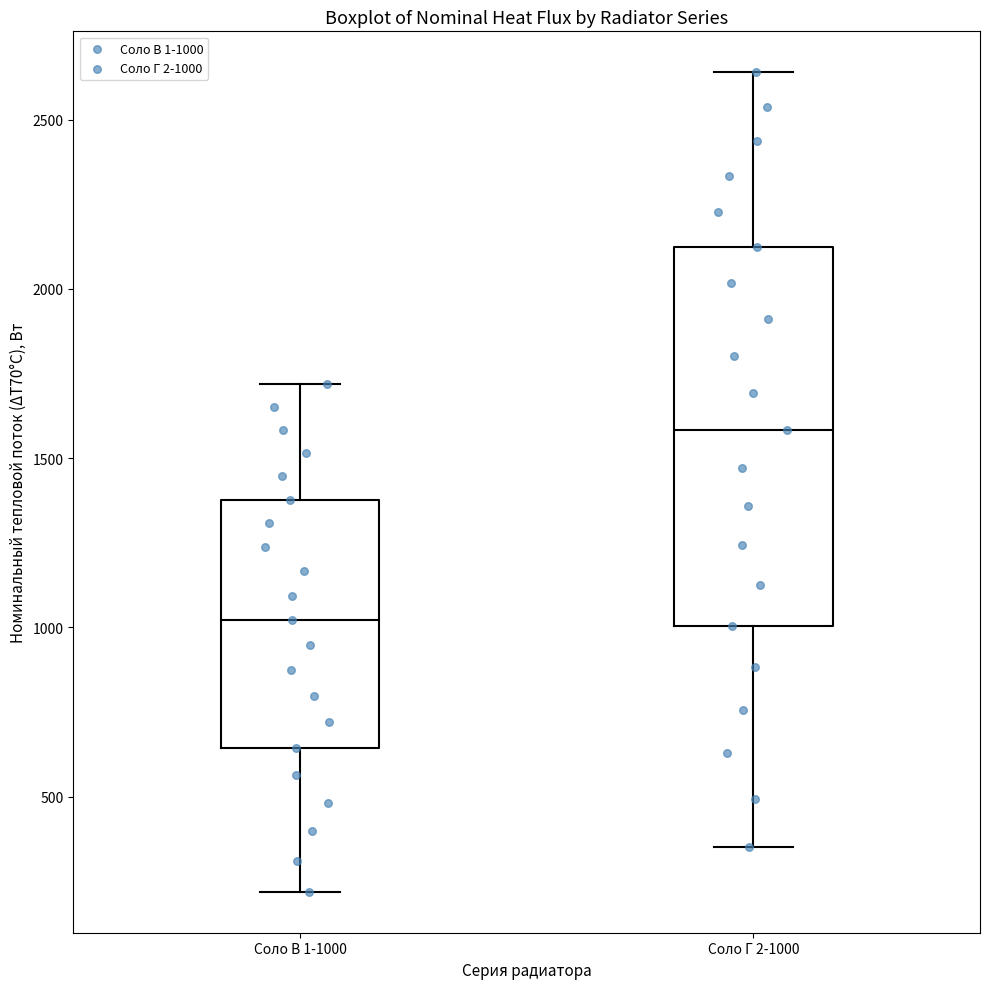

Comparing the boxes themselves (not the whiskers), which one is the tallest?

Соло Г 2-1000